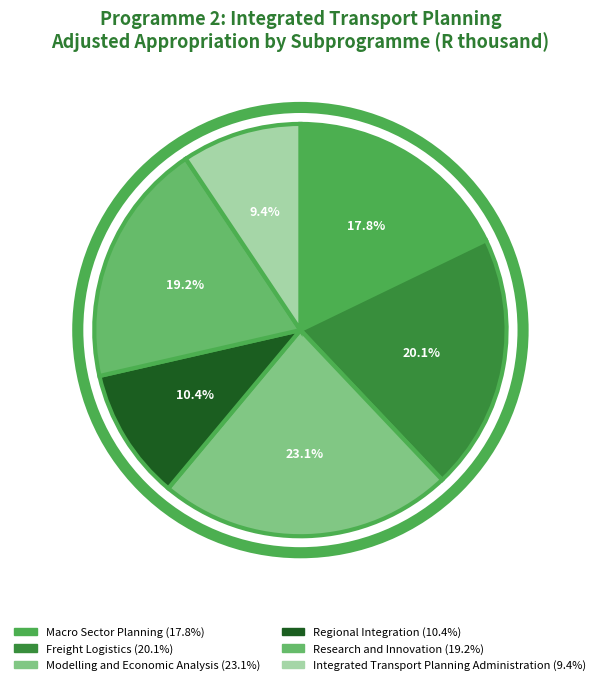

True or false: Integrated Transport Planning Administration accounts for 9% of the total.

True